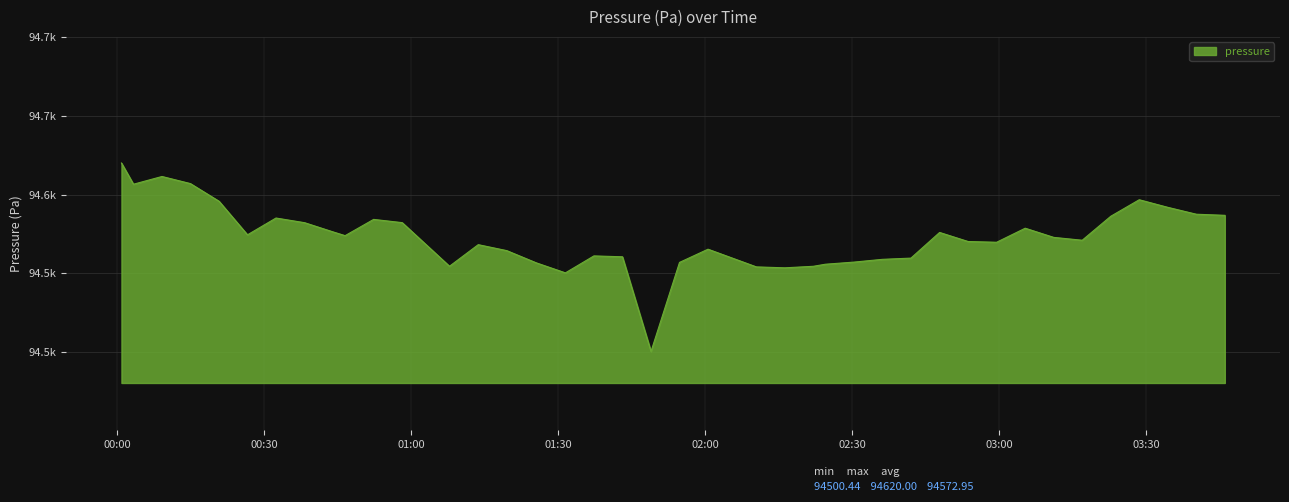

What is the greatest value displayed?

94620.0